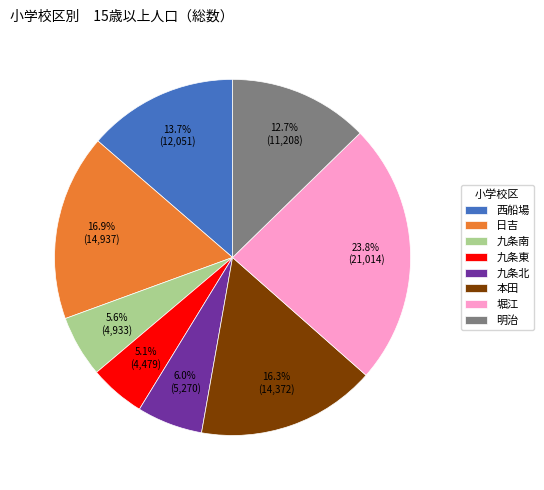

Is 本田 the majority of the pie?

No